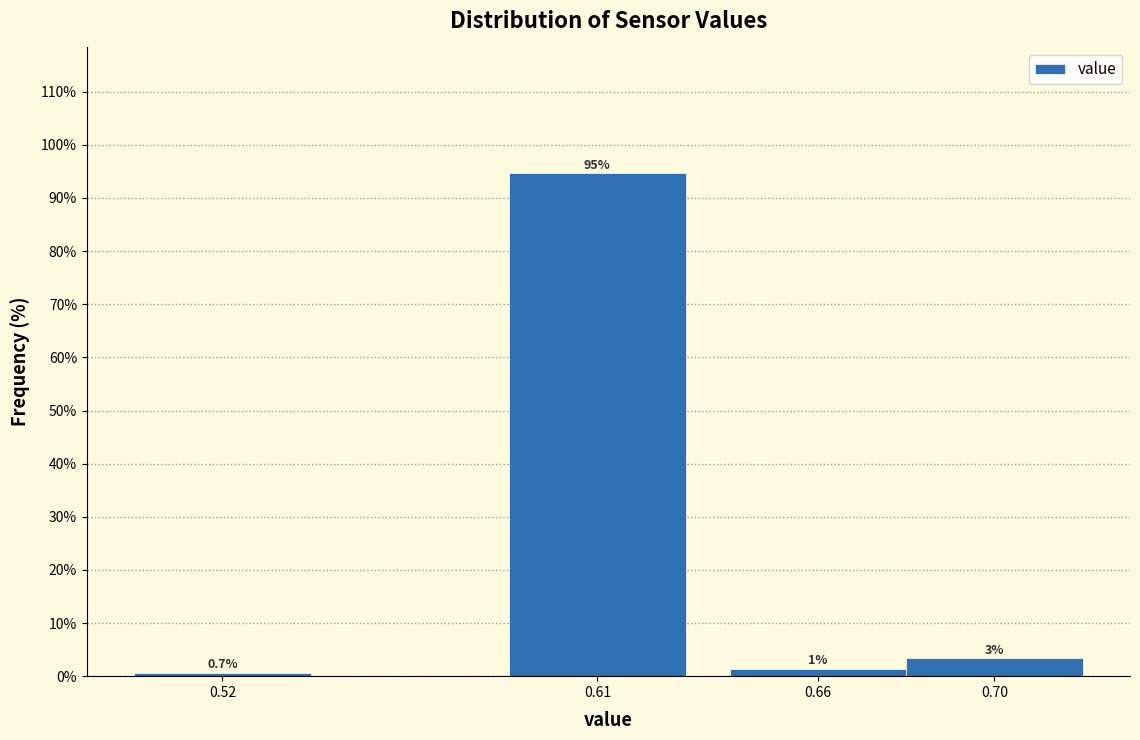

List the labels in order of value, largest first.

0.61, 0.70, 0.66, 0.52